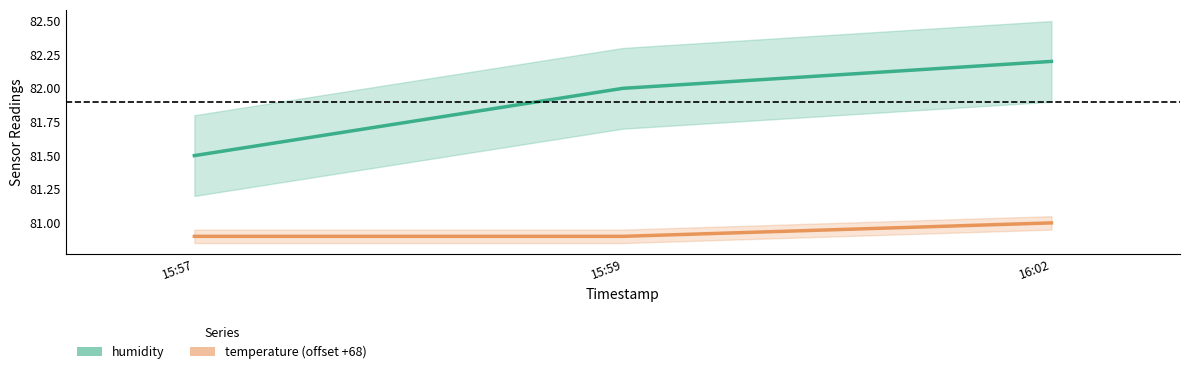

What is the sum of the humidity values at 15:57 and 16:02?

163.7